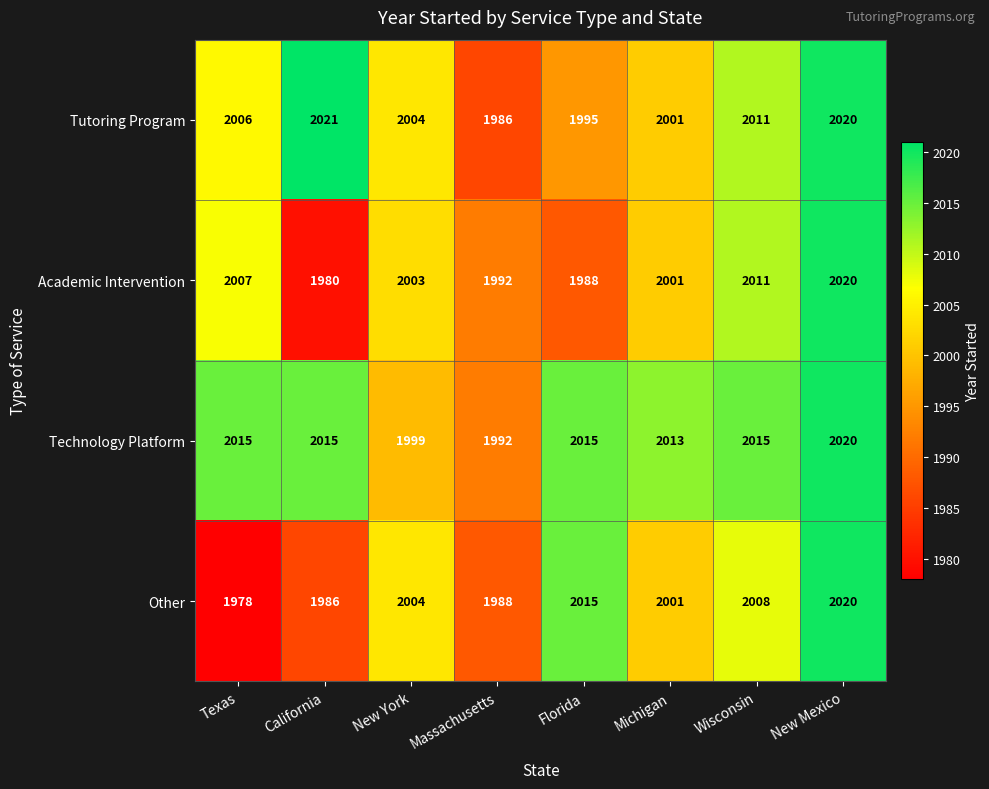

At which category is the sum across all series the highest?

New Mexico